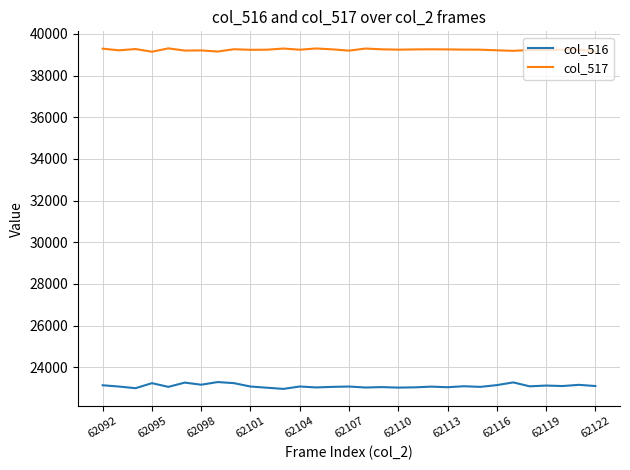

List the series in order of their overall mean, highest first.

col_517, col_516